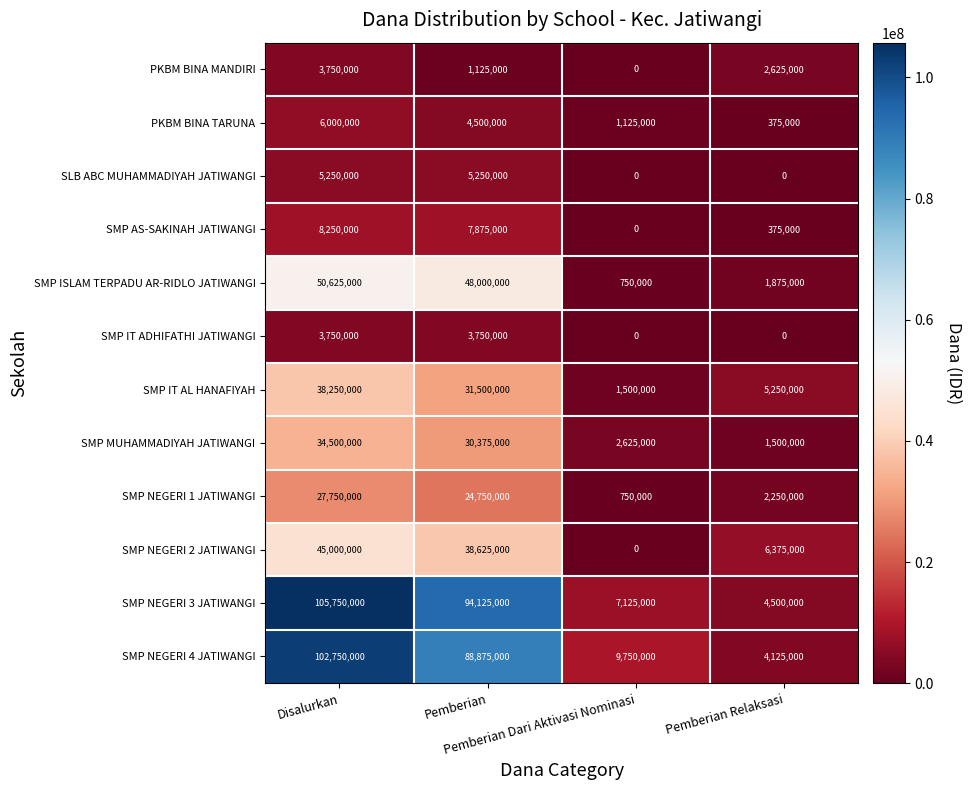

Count the PKBM BINA TARUNA values in the range 1125000 to 6000000.

3